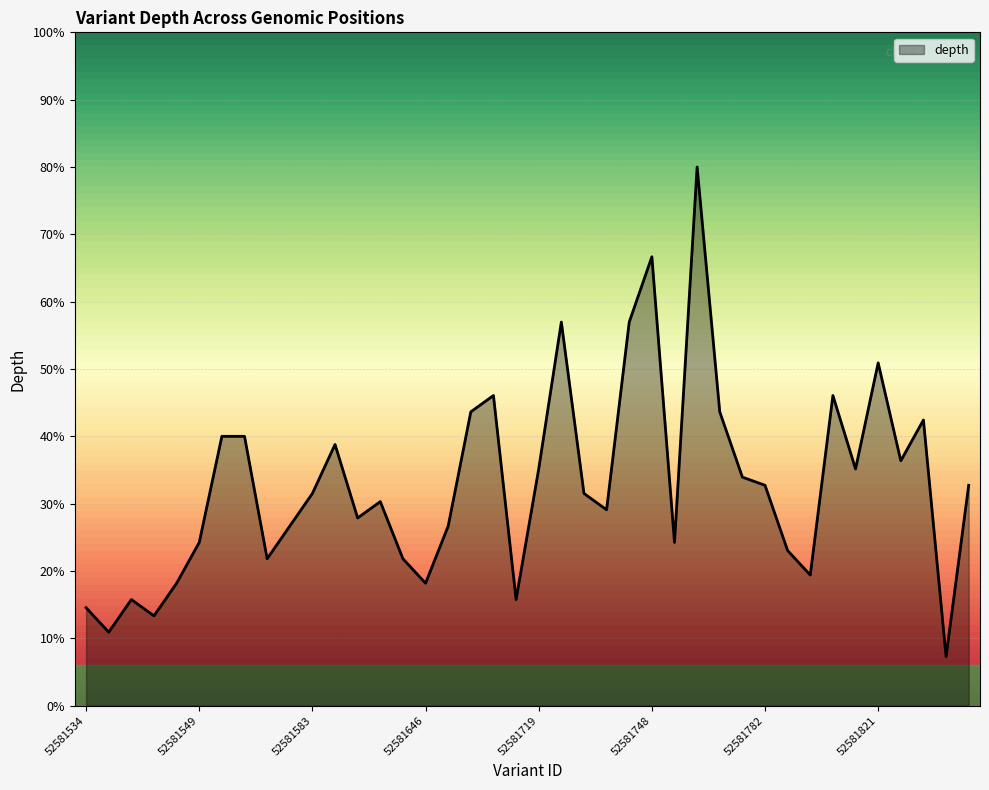

True or false: there are more than 0 points higher than both neighbors.

True